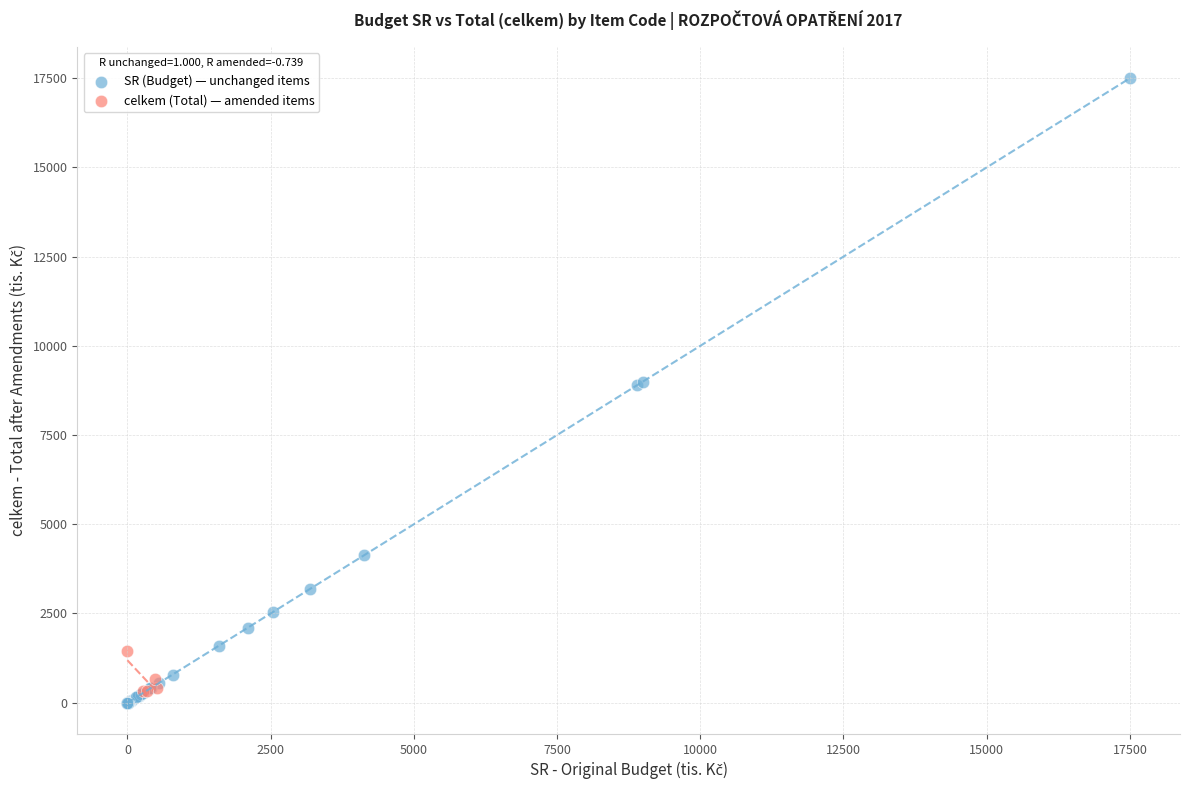

Which series has the widest spread of Y values?

SR (Budget) — unchanged items